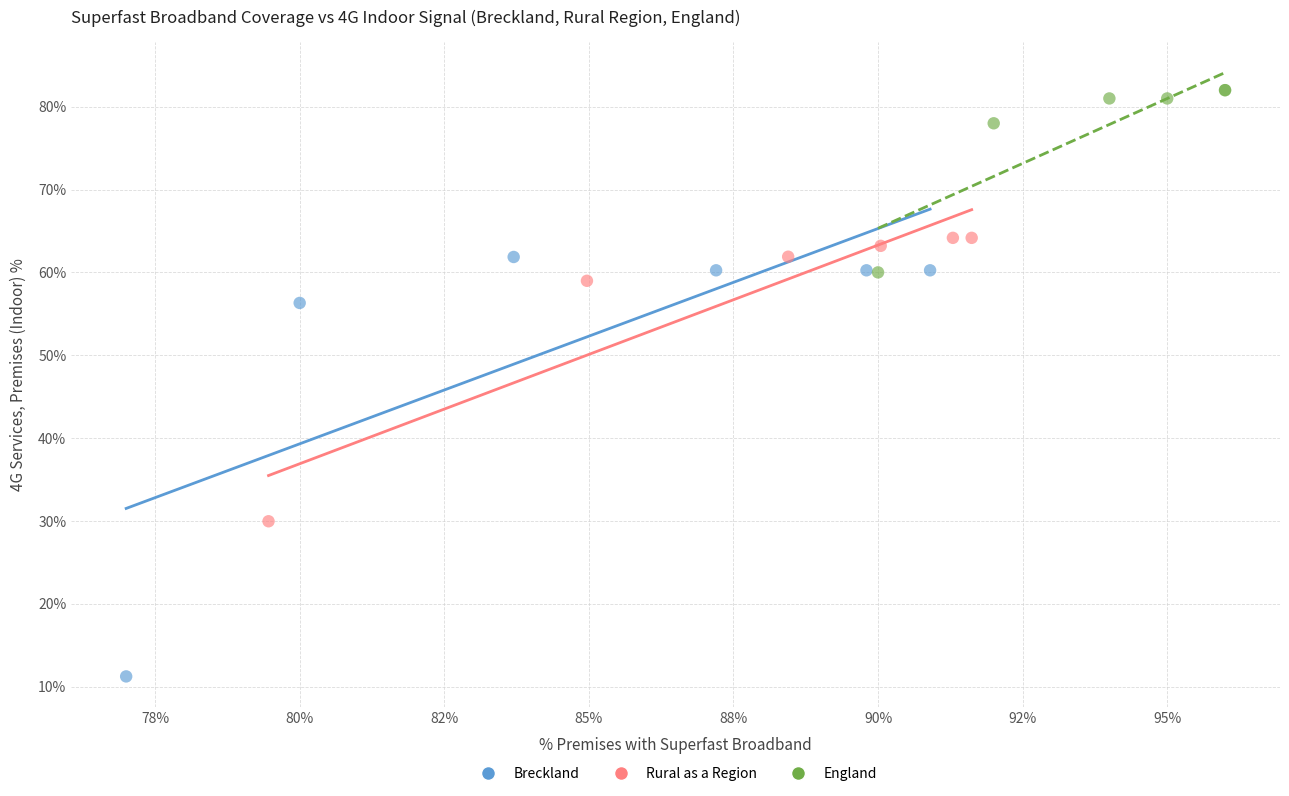

Which series contains the highest Y value?

England